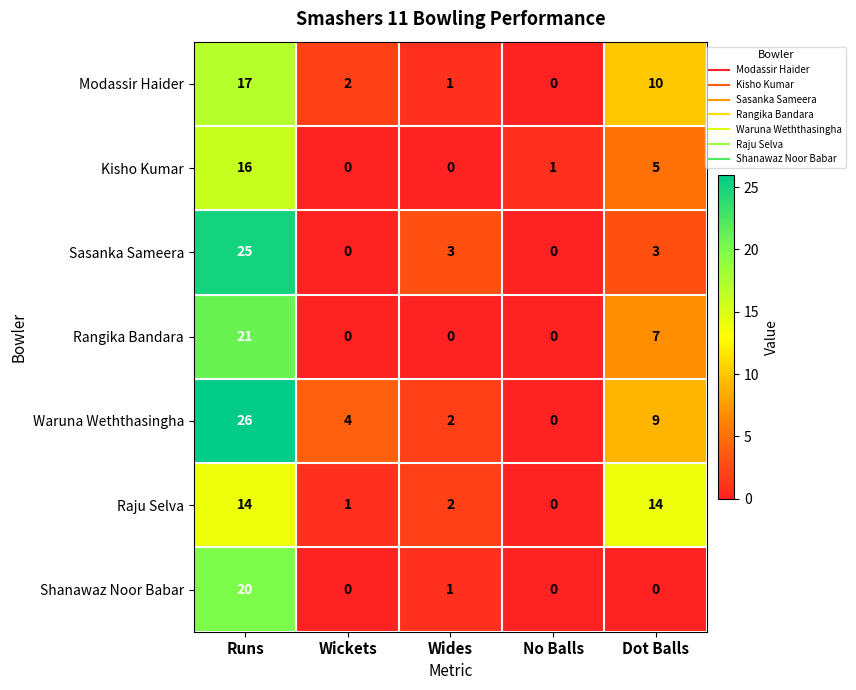

Where does the Waruna Weththasingha series first go above 4?

Runs